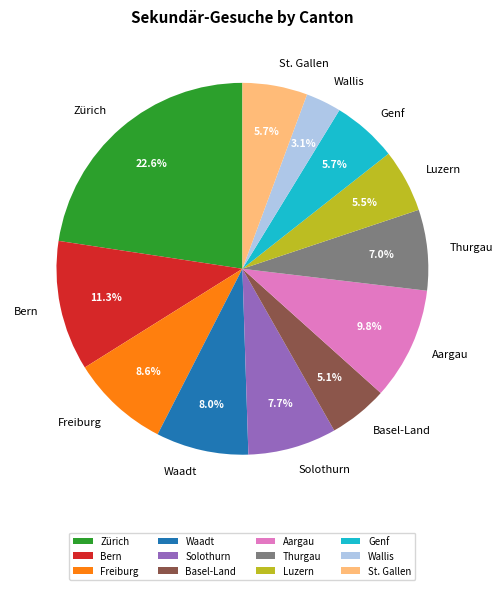

To the nearest percent, what percentage of the pie is St. Gallen?

6%